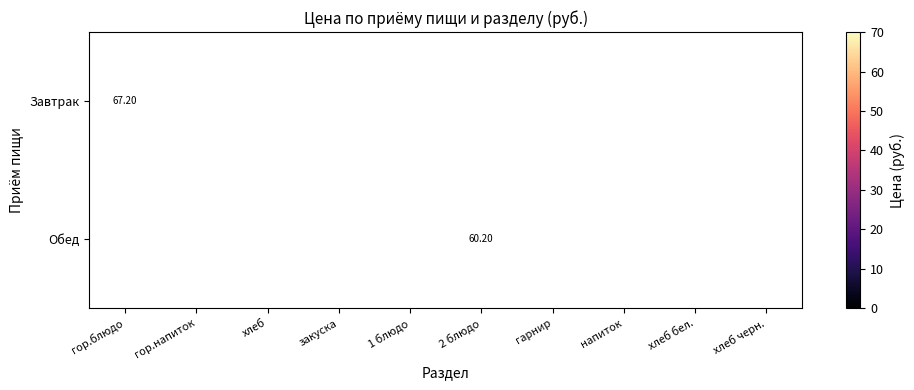

What is the highest value of the Завтрак series?

67.2